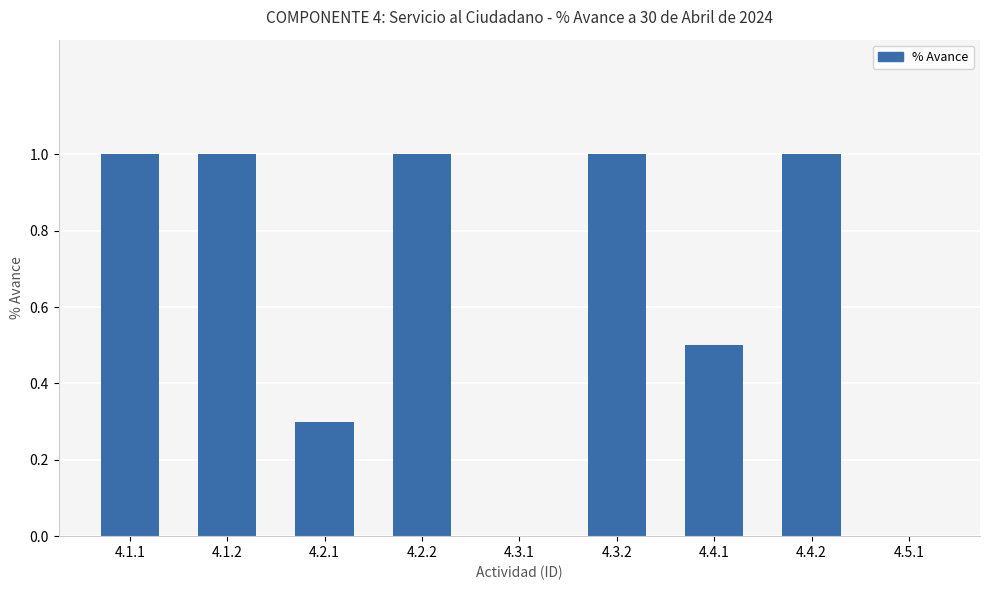

What is the sum of all values?

5.8